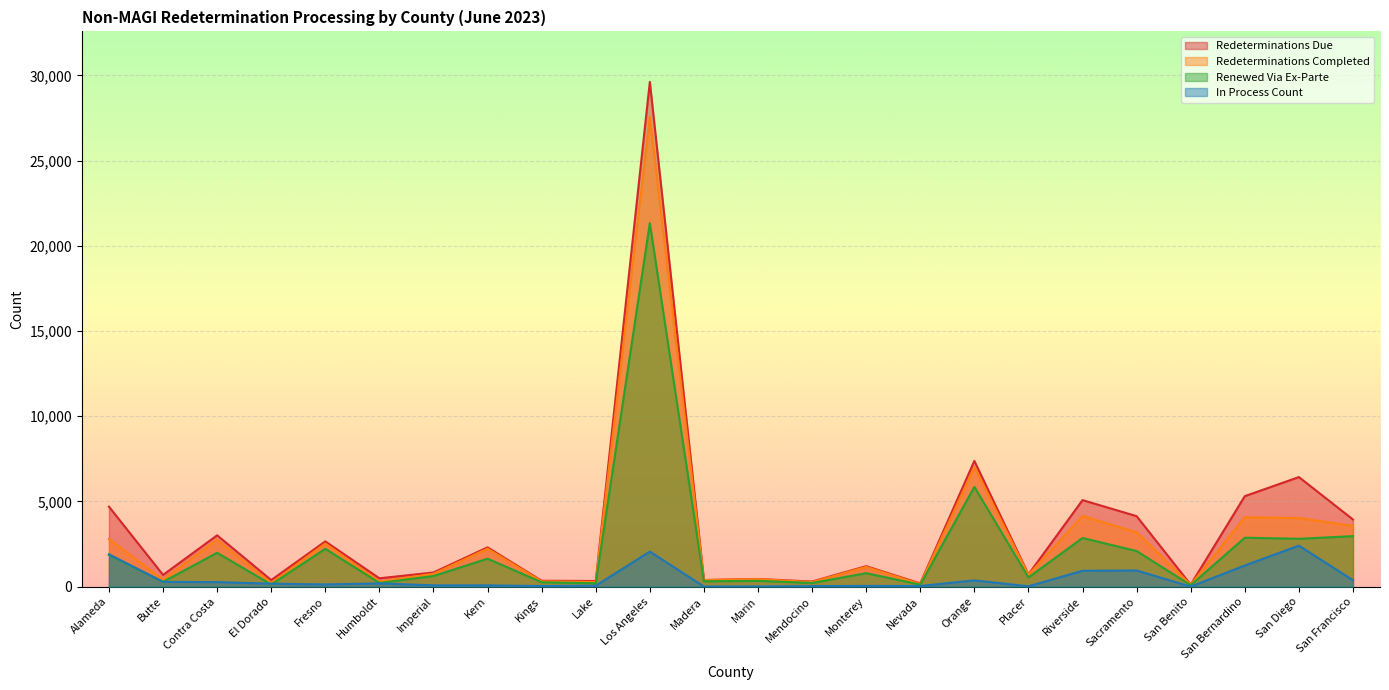

How many interior local peaks does the In Process Count series have?

6